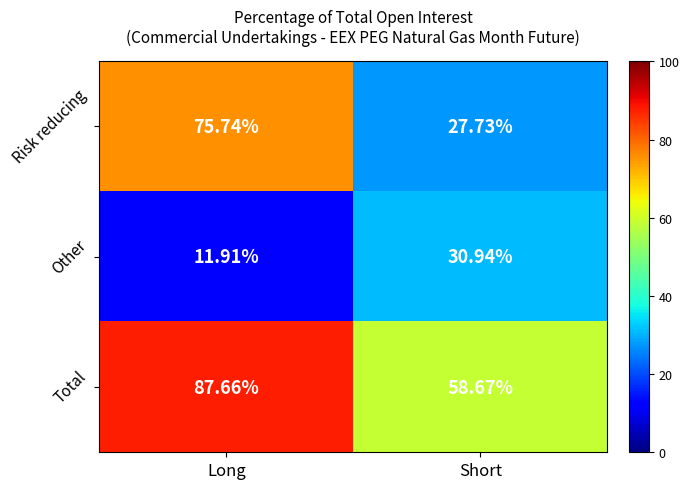

How many distinct data groups are displayed?

3